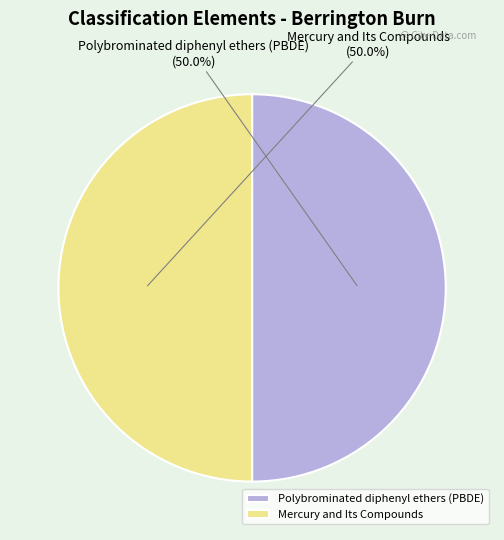

Count the number of slices in the pie.

2